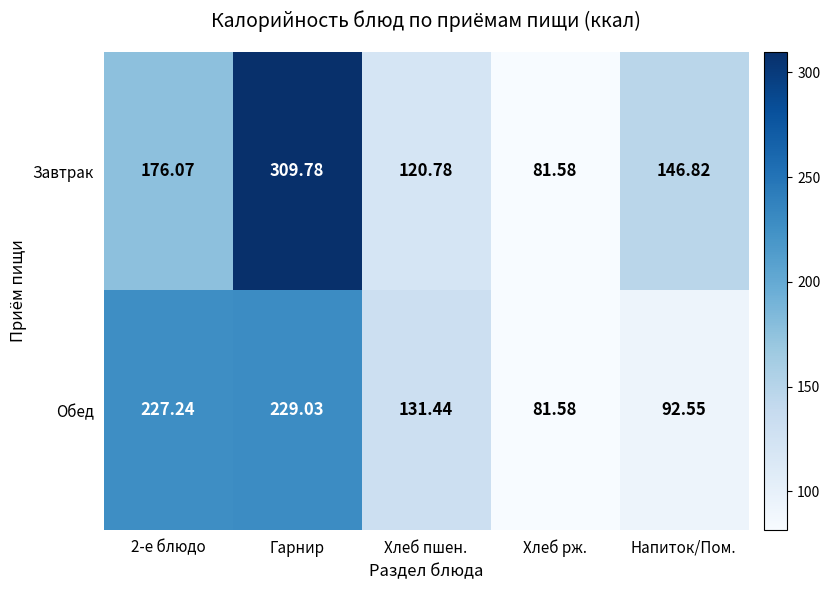

At which label is Обед closest to 155?

Хлеб пшен.